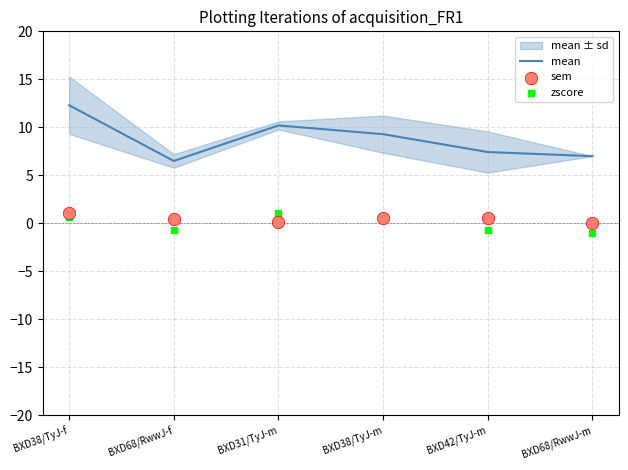

At which category is the sum across all series the highest?

BXD38/TyJ-f